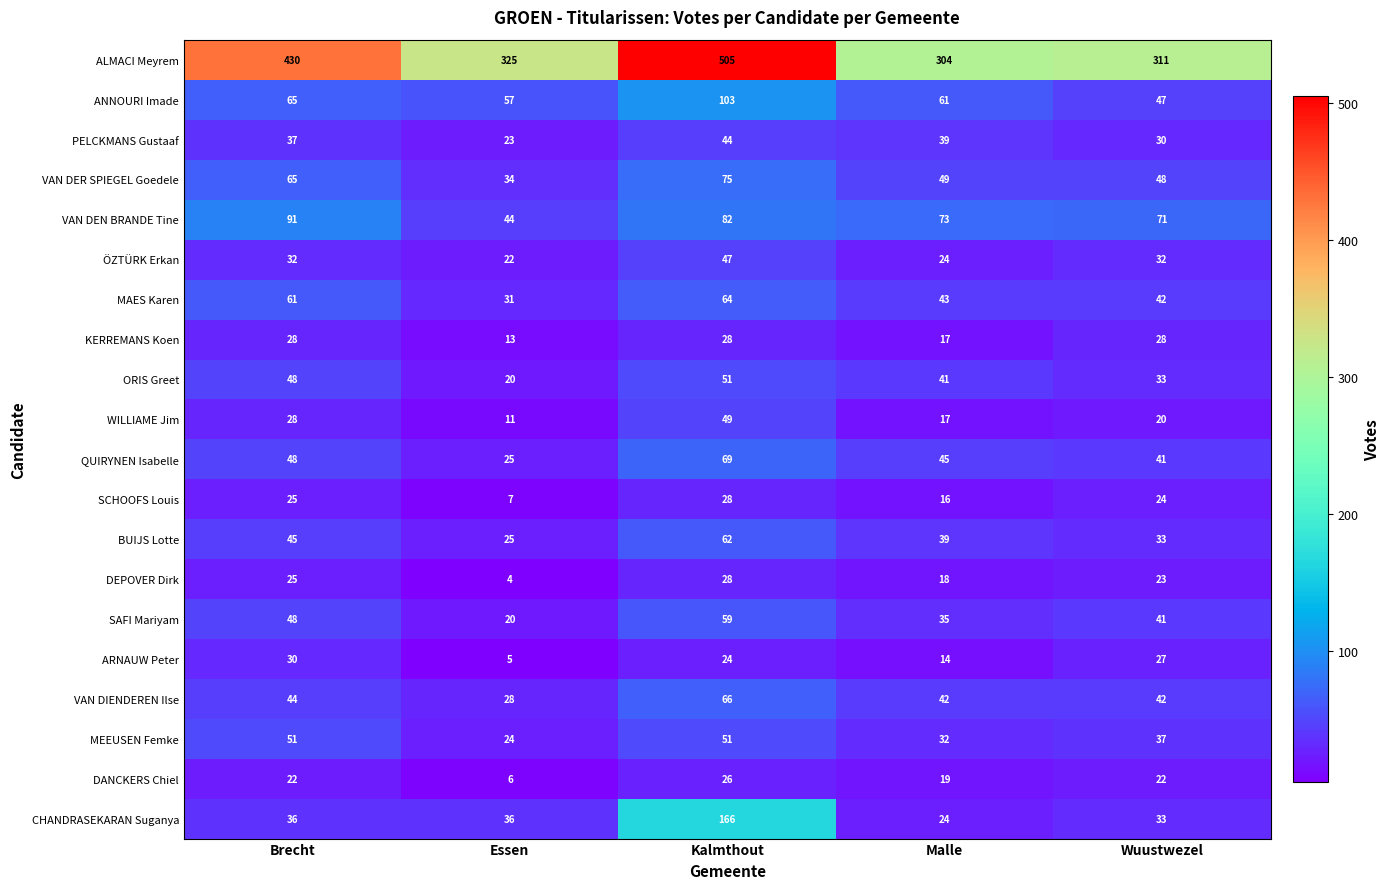

At how many categories does at least one series exceed 441?

1